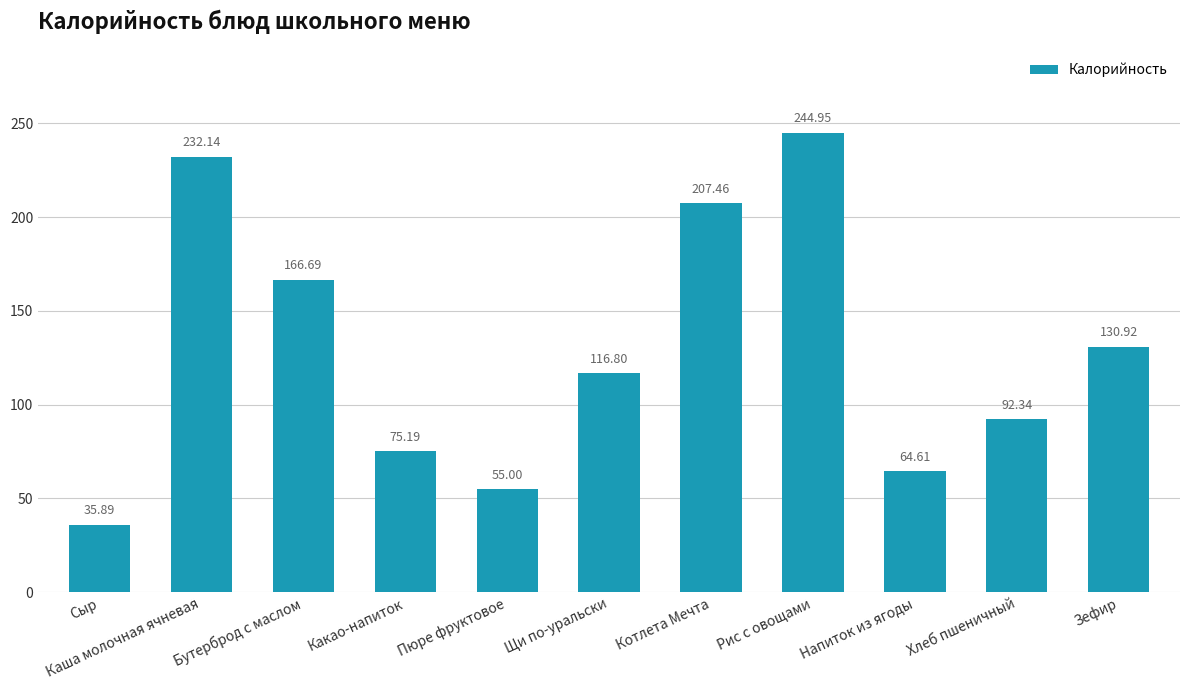

At which category does the chart reach its peak across all series?

Рис с овощами